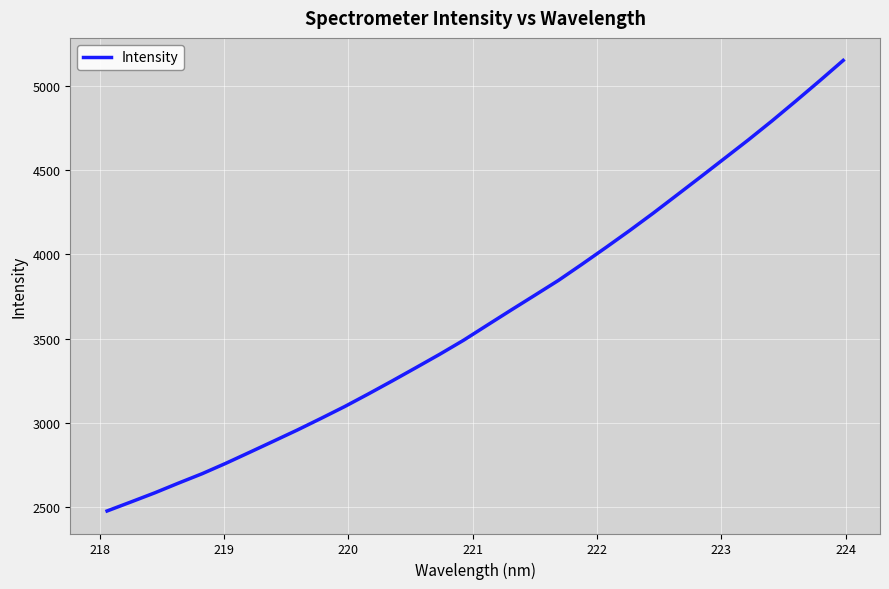

Does the chart display data point markers on the line(s)?

No